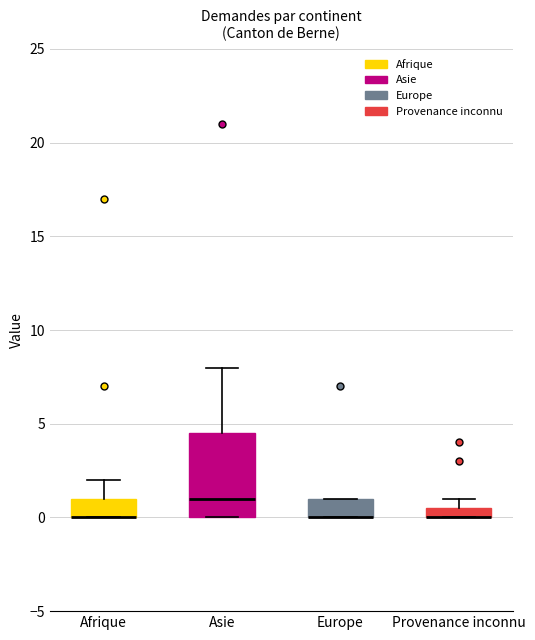

Which box is the tallest, from its lower edge to its upper edge?

Asie